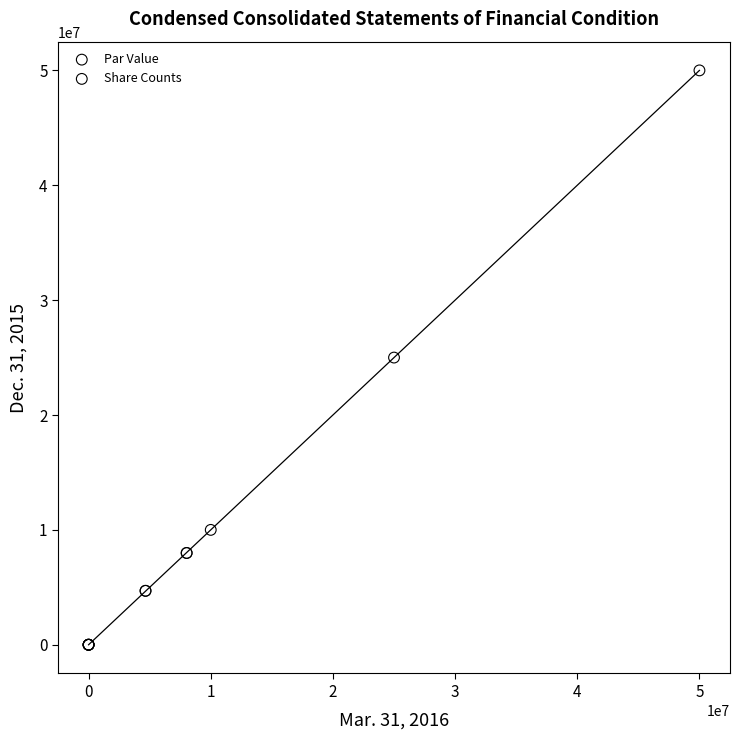

Which series reaches the minimum Y coordinate?

Par Value